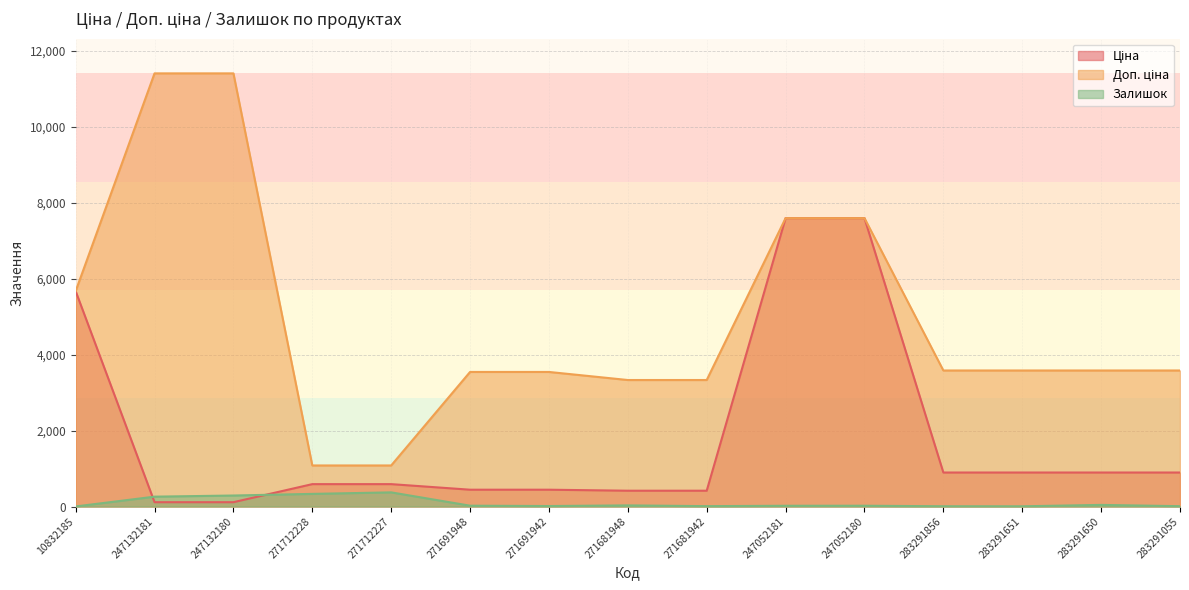

What is the sum of all Ціна values?

27577.9